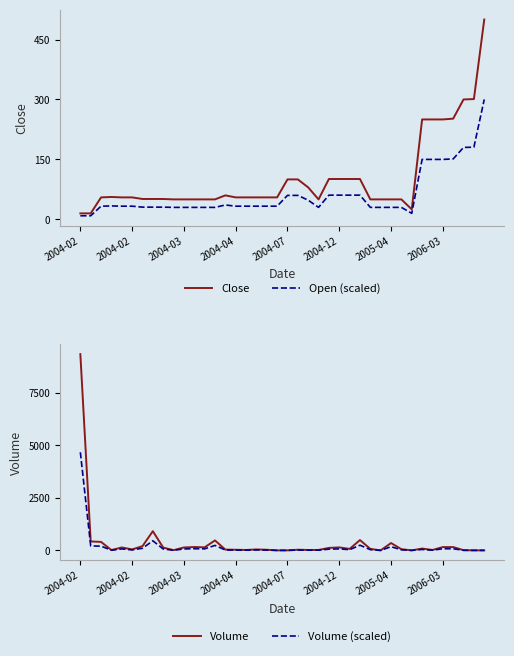

What is the average value of the Volume series?

362.8